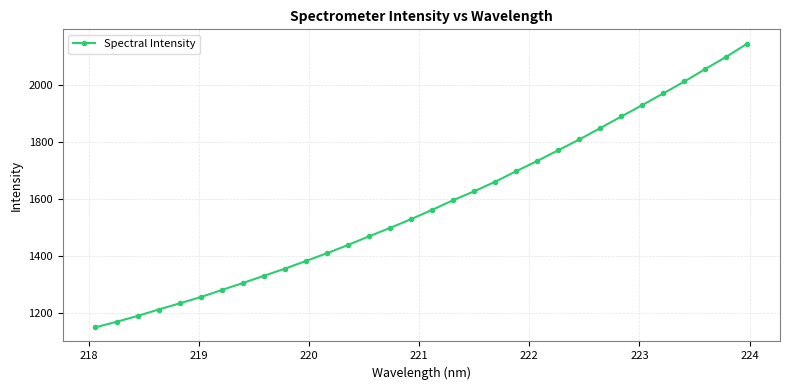

True or false: there are more than 2 points higher than both neighbors.

False